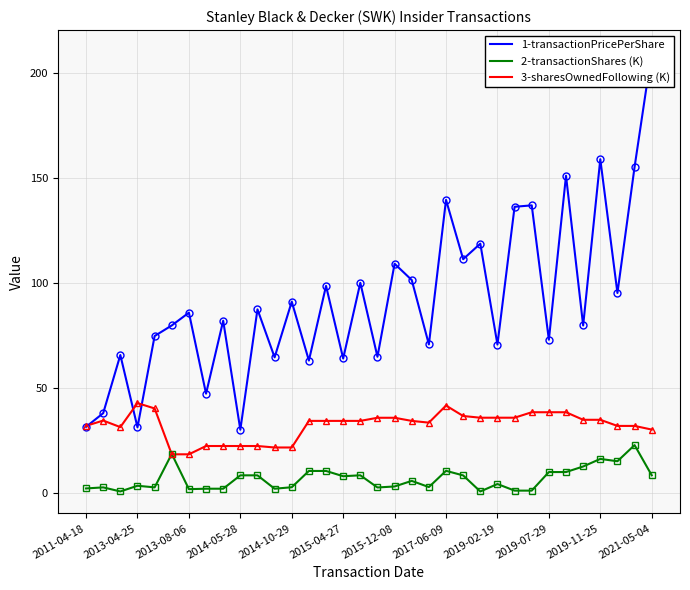

List the series in order of their peak value, lowest first.

2-transactionShares (K), 3-sharesOwnedFollowing (K), 1-transactionPricePerShare